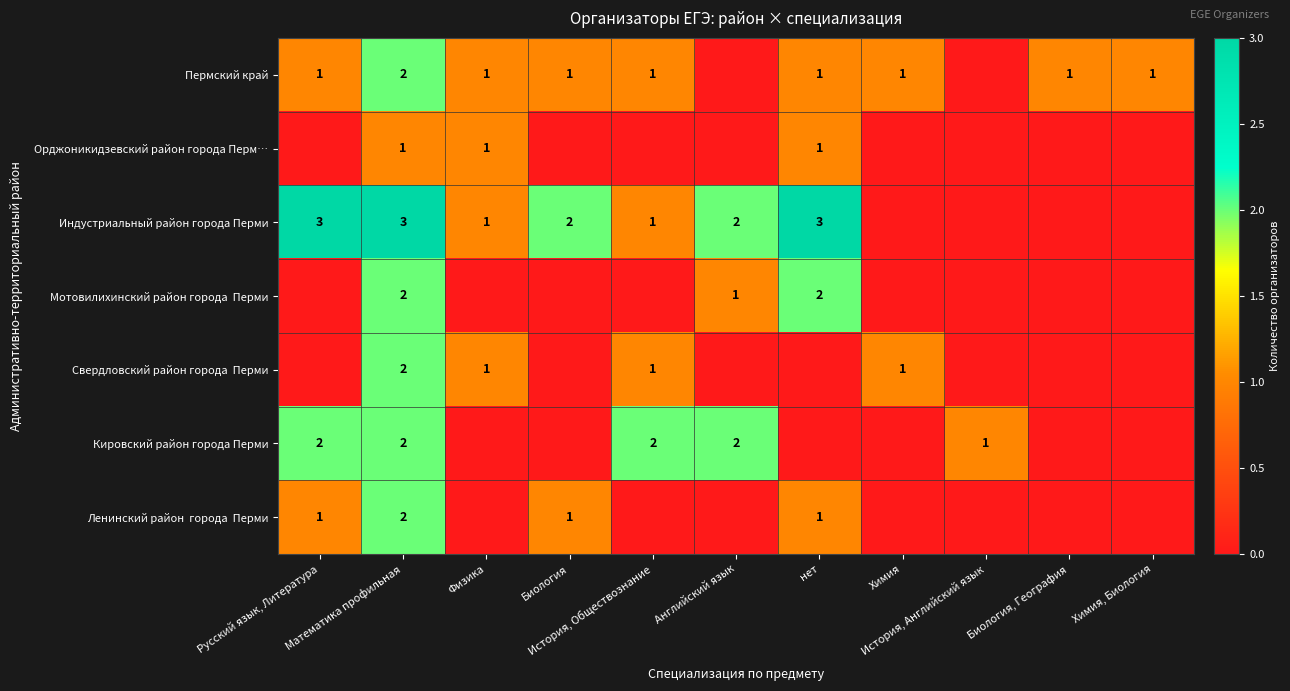

How many data points does each series have?

11